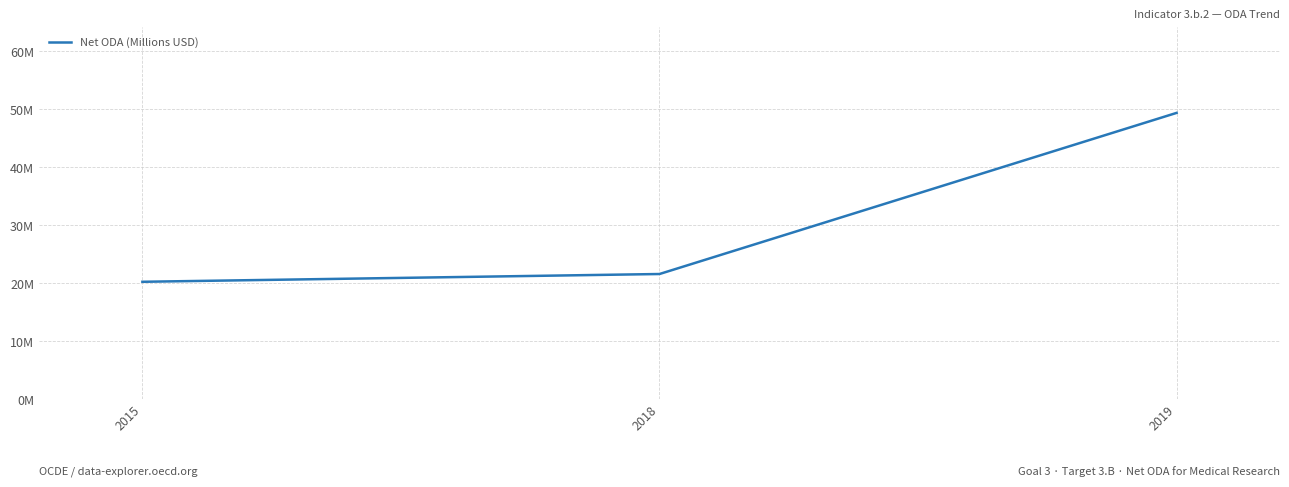

Does the chart have visible grid lines?

Yes